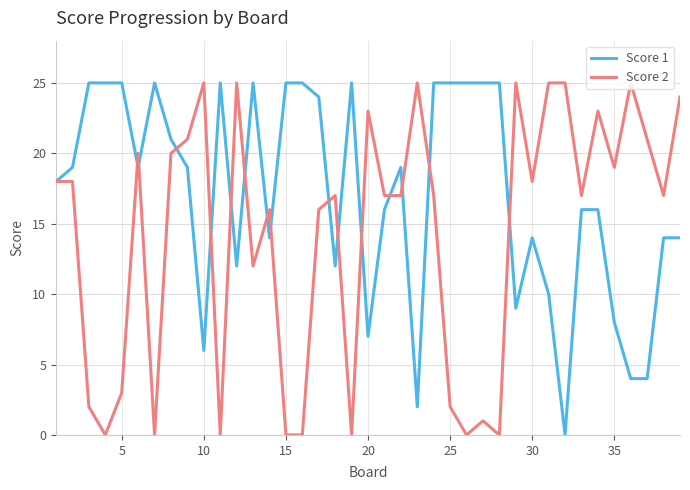

Which series has the largest total across all categories?

Score 1